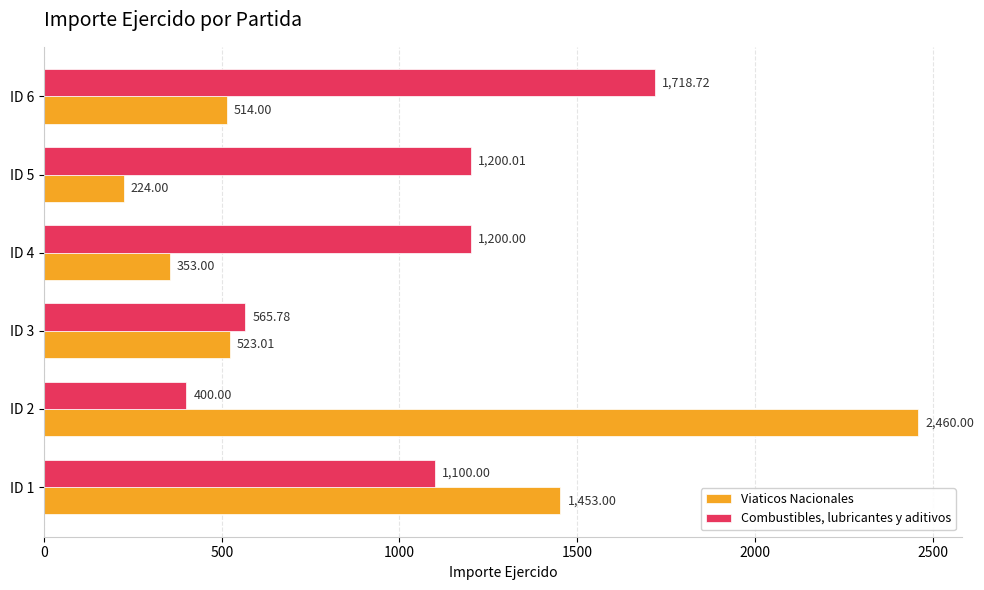

Rank the series at ID 3 from lowest to highest value.

Viaticos Nacionales, Combustibles, lubricantes y aditivos